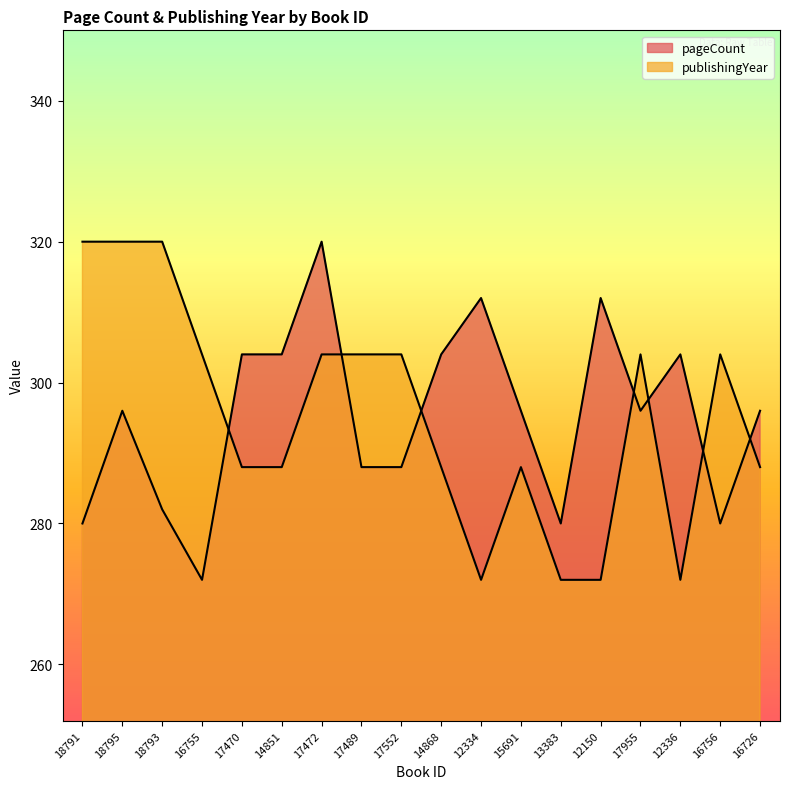

What is the label of the 7th point from the left?

17472